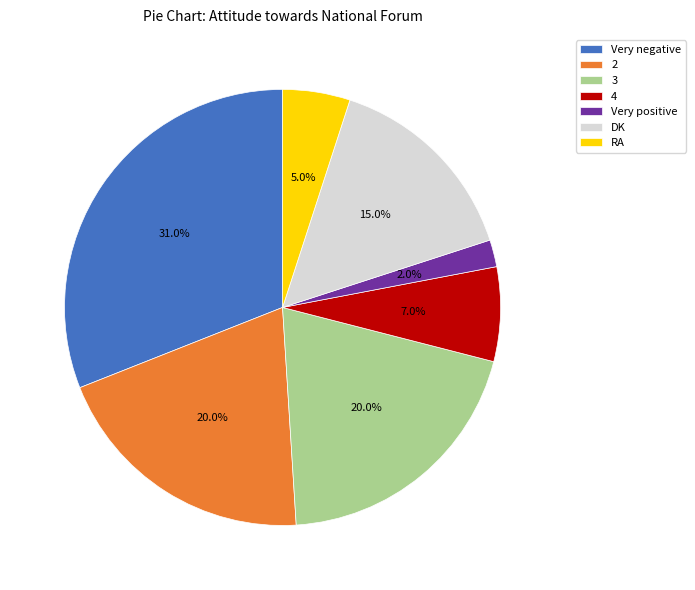

Count the number of slices in the pie.

7